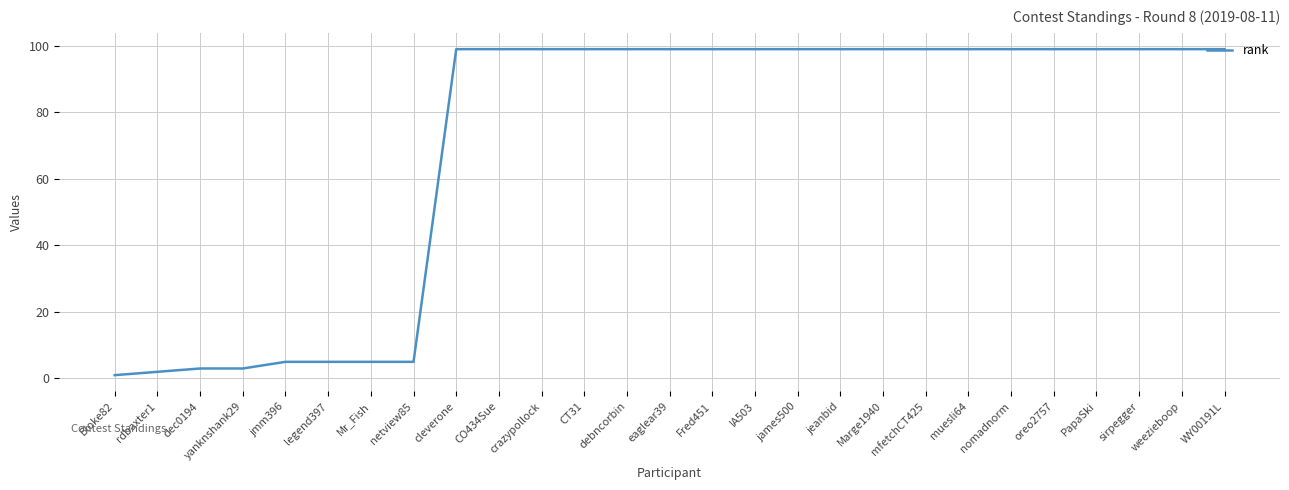

At which category does the chart reach its minimum across all series?

Bloke82